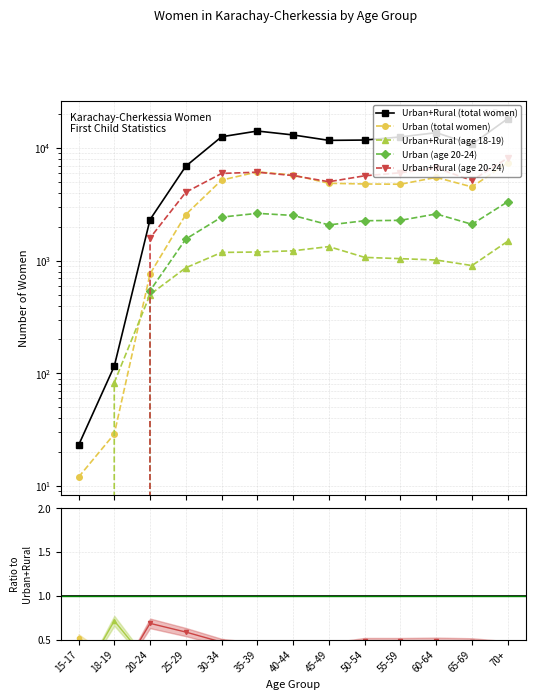

What is the difference between the second highest and second lowest values in the Urban+Rural (total women) series?

14042.0